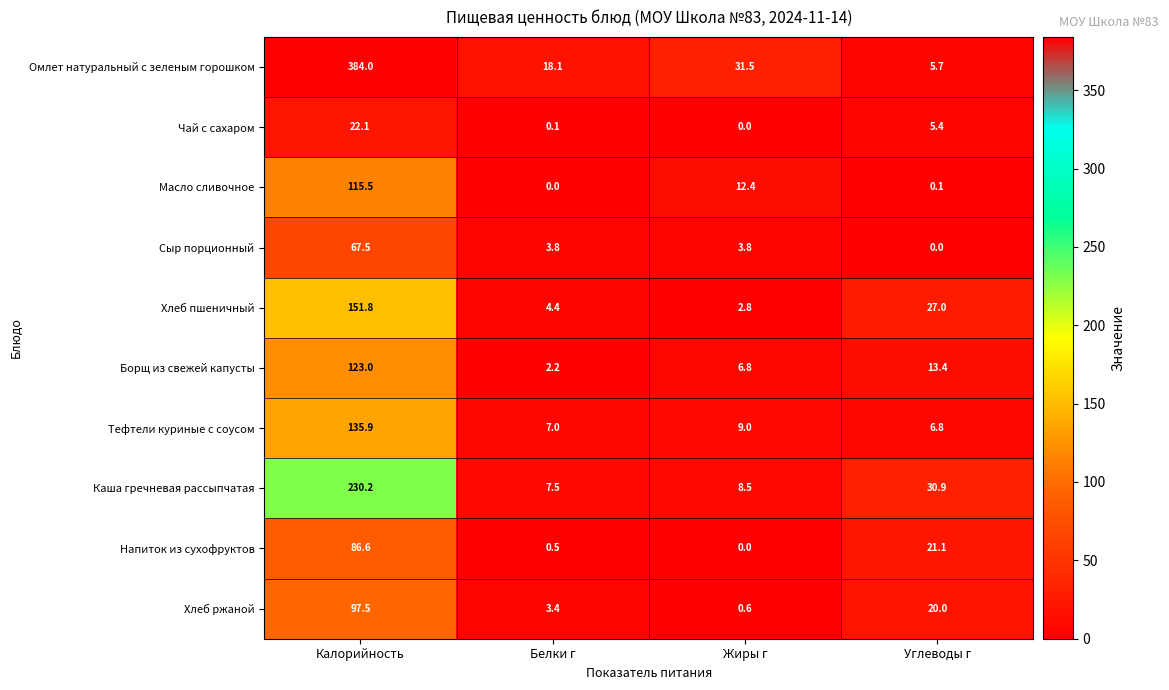

What is the greatest value displayed?

384.0